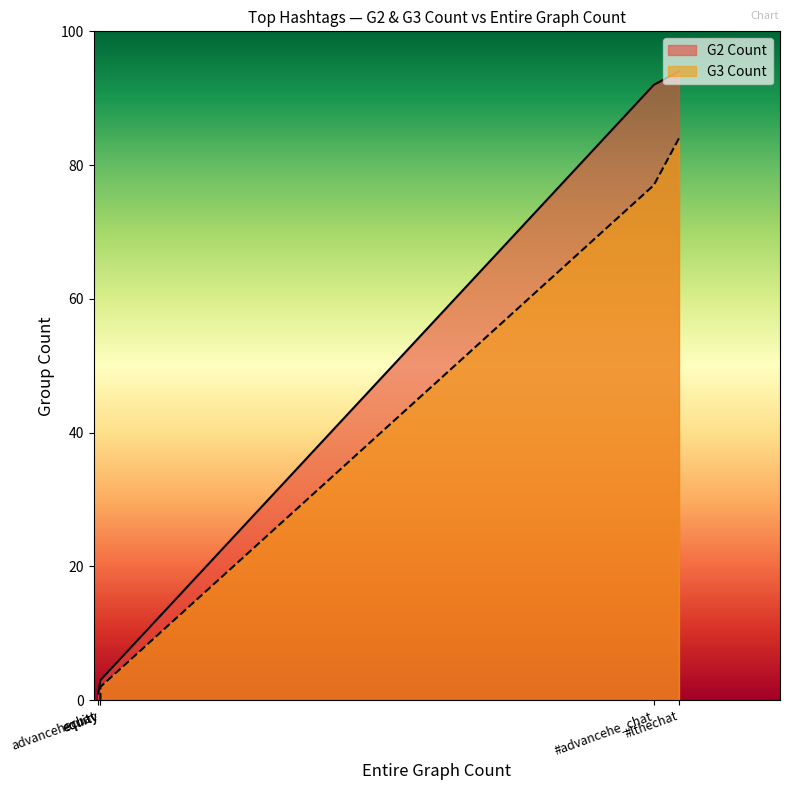

Which label corresponds to the smallest value in the chart?

equity